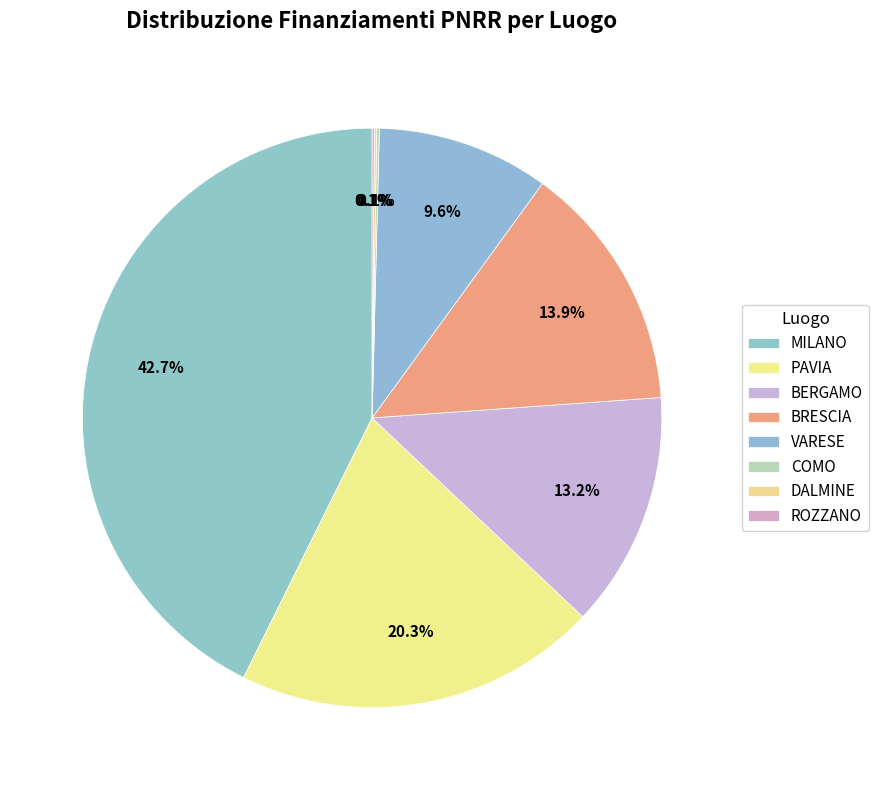

To the nearest percent, what portion does BRESCIA represent?

14%